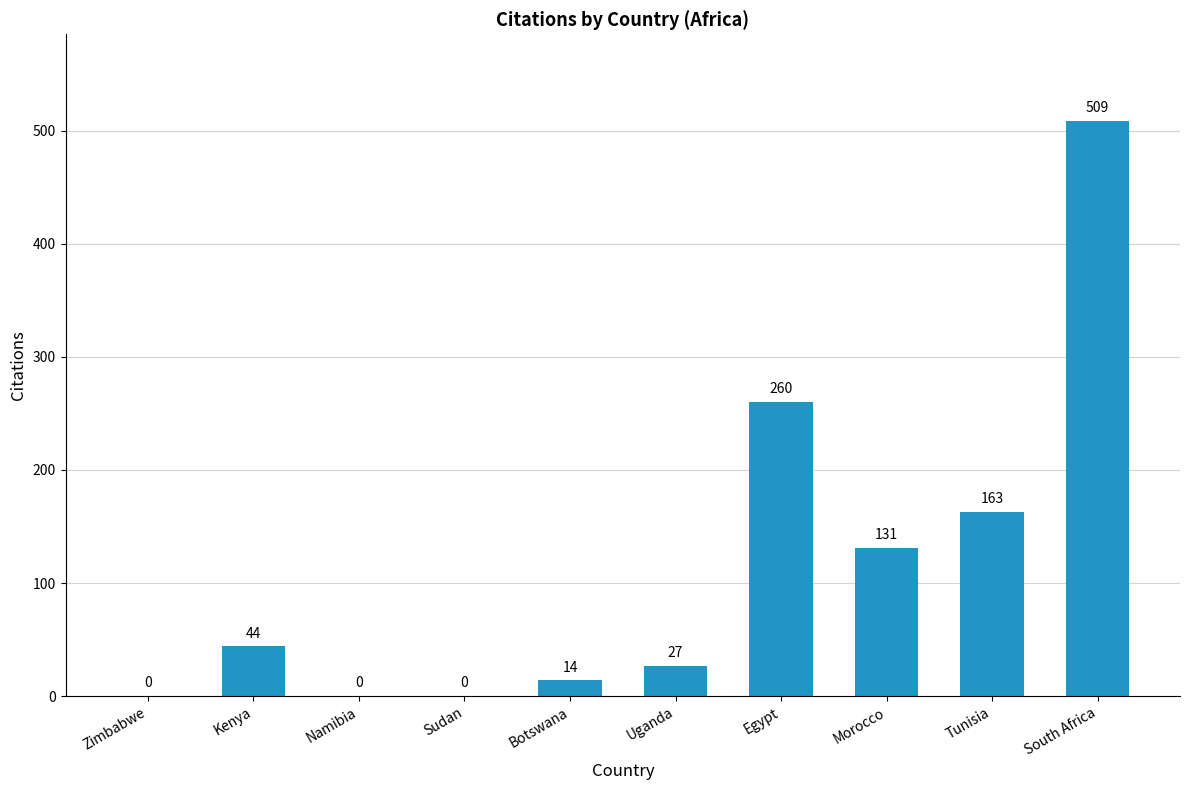

The chart shows a value of 14 at Botswana. True or false?

True